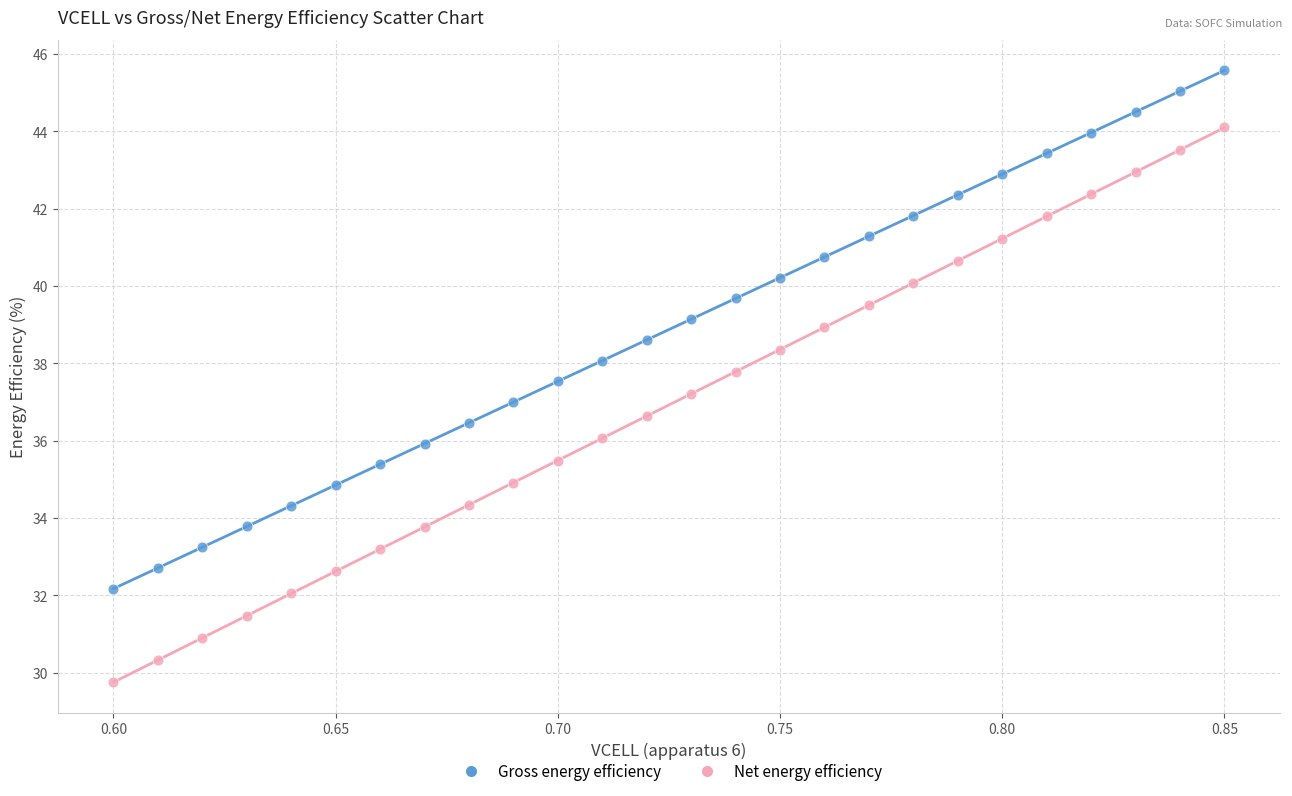

What are all the series names shown in the legend?

Gross energy efficiency, Net energy efficiency